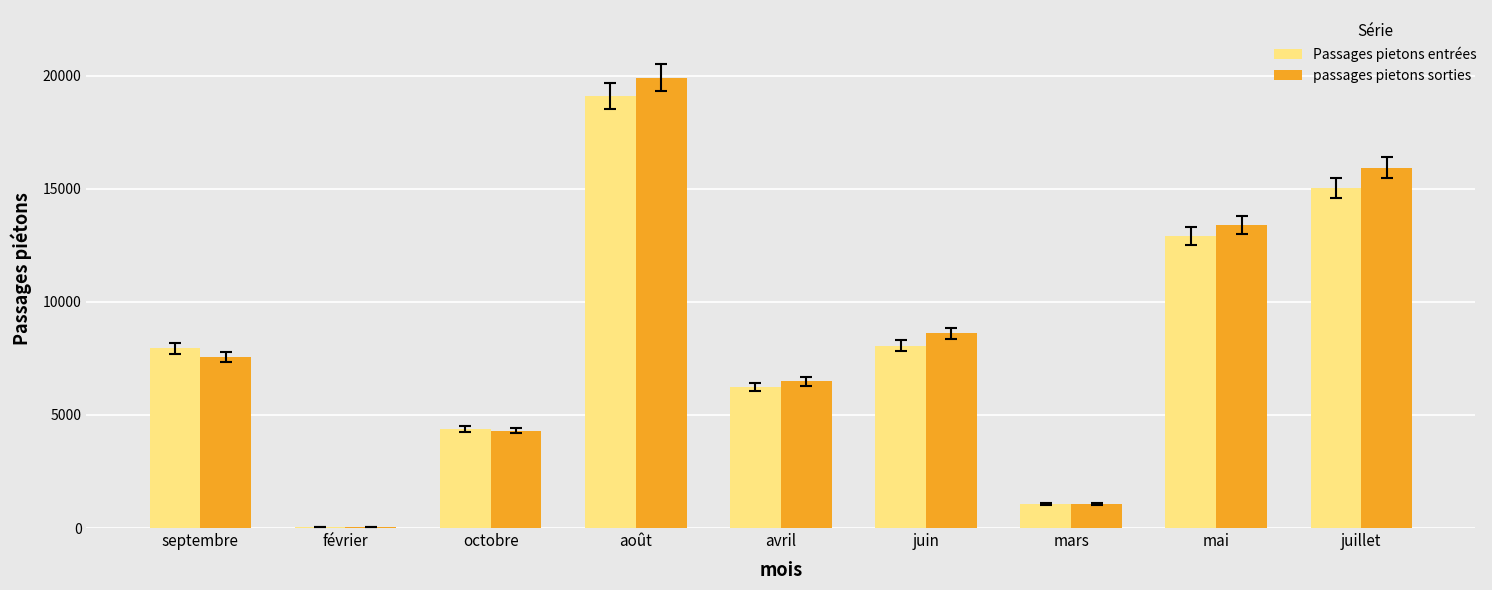

Which series has the largest total across all categories?

passages pietons sorties